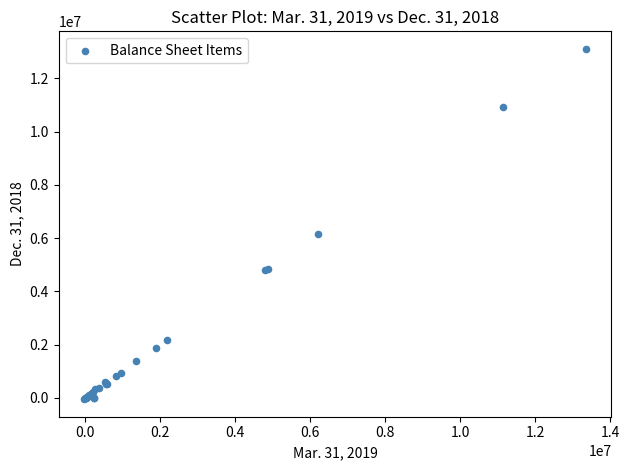

What Y value in the scatter plot is closest to 6526720?

6158852